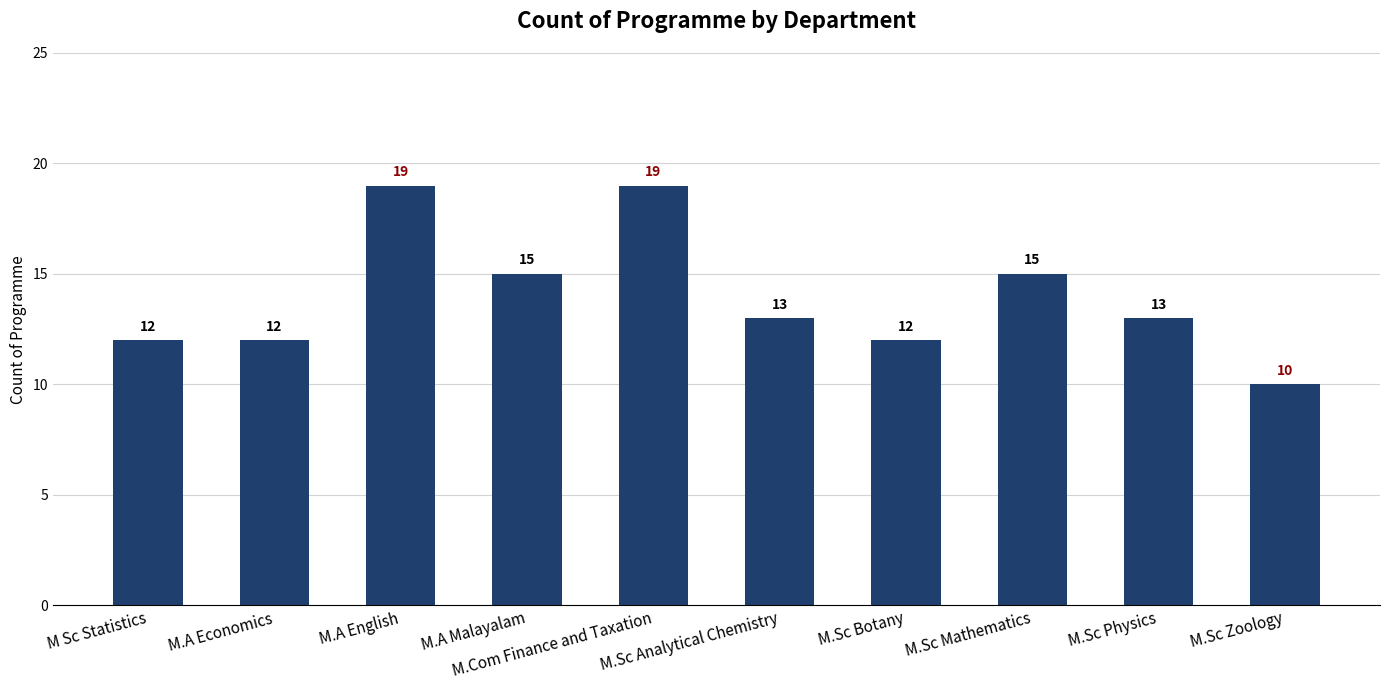

What is the value of the 9th bar from the left?

13